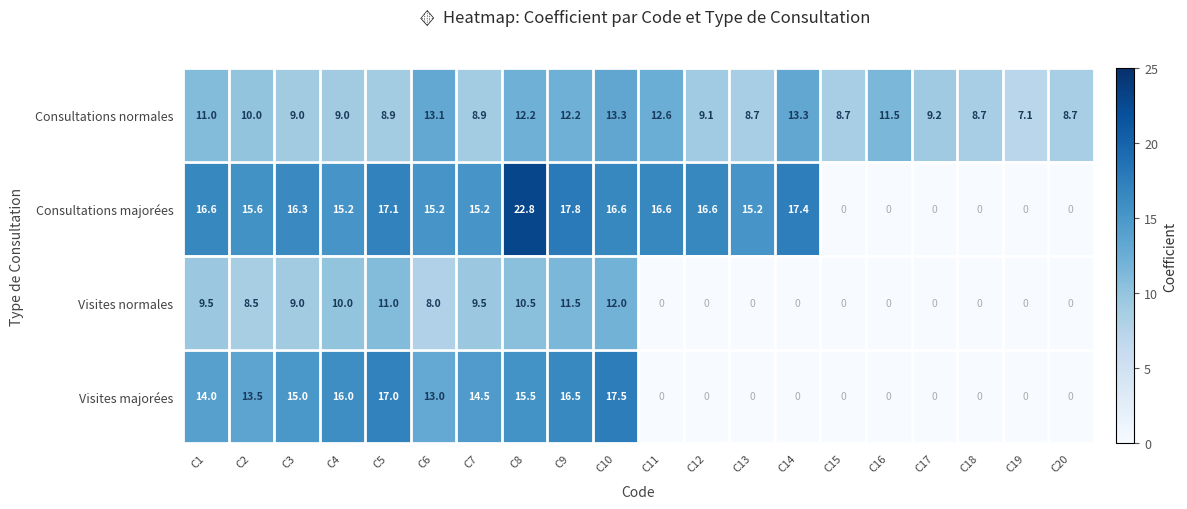

Is it true that Consultations majorées equals 0.0 at C16?

True